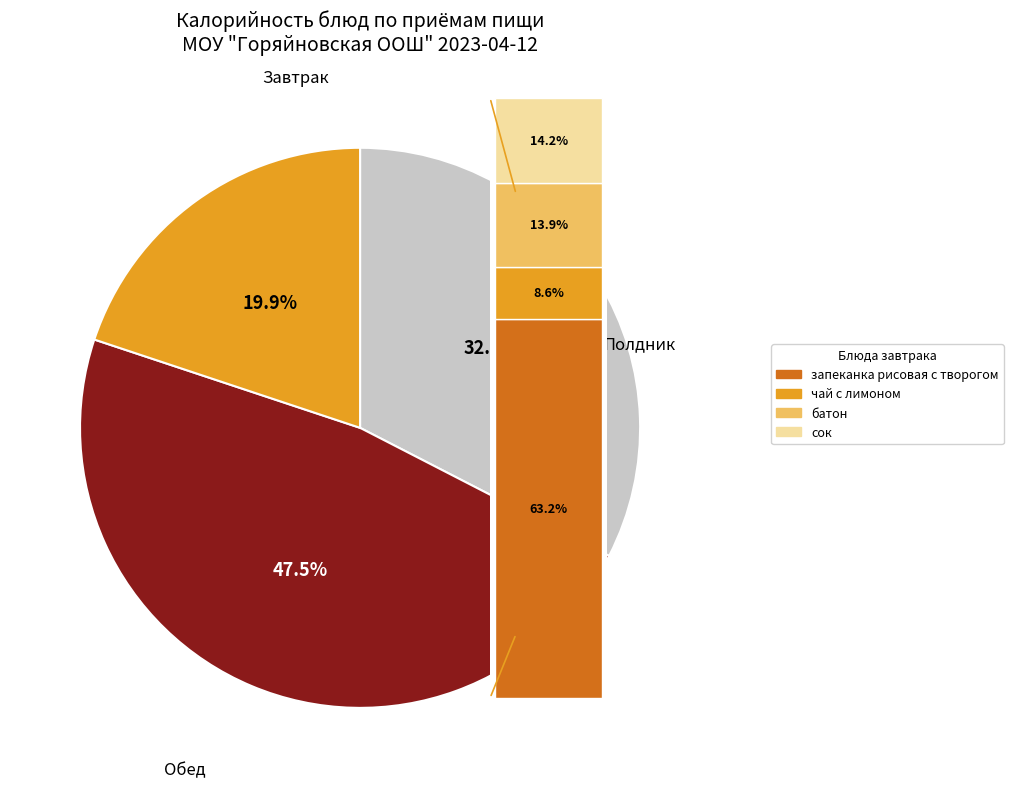

Does any single category account for the majority?

No